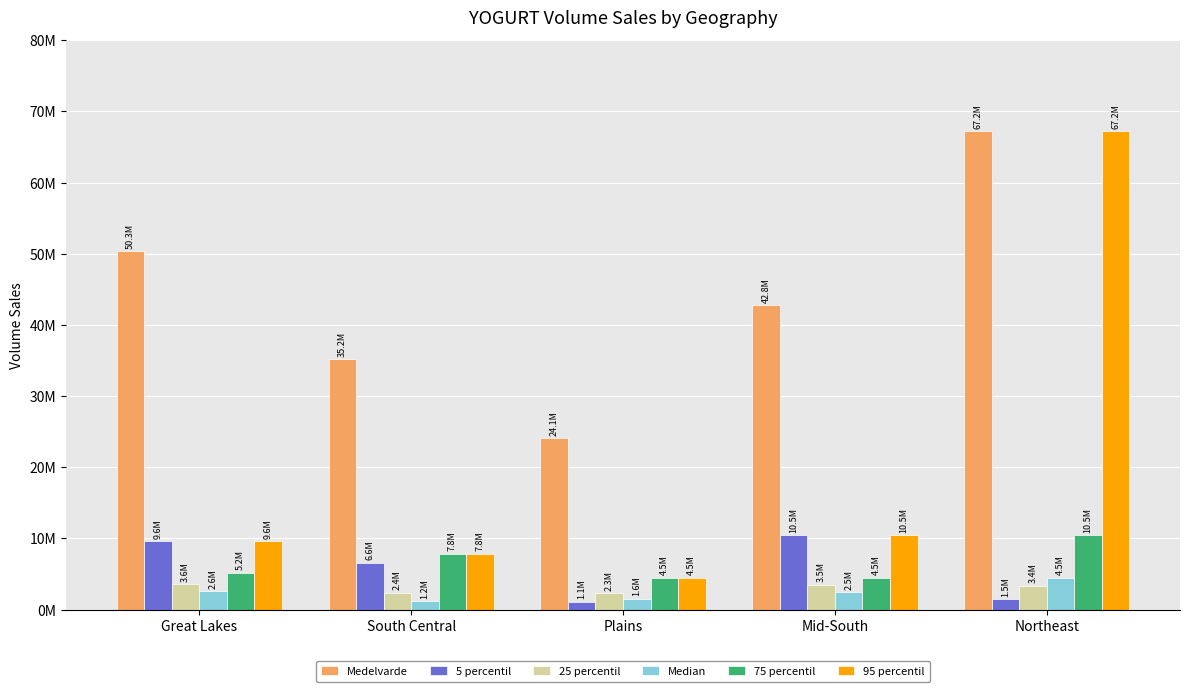

Are the bars horizontal?

No